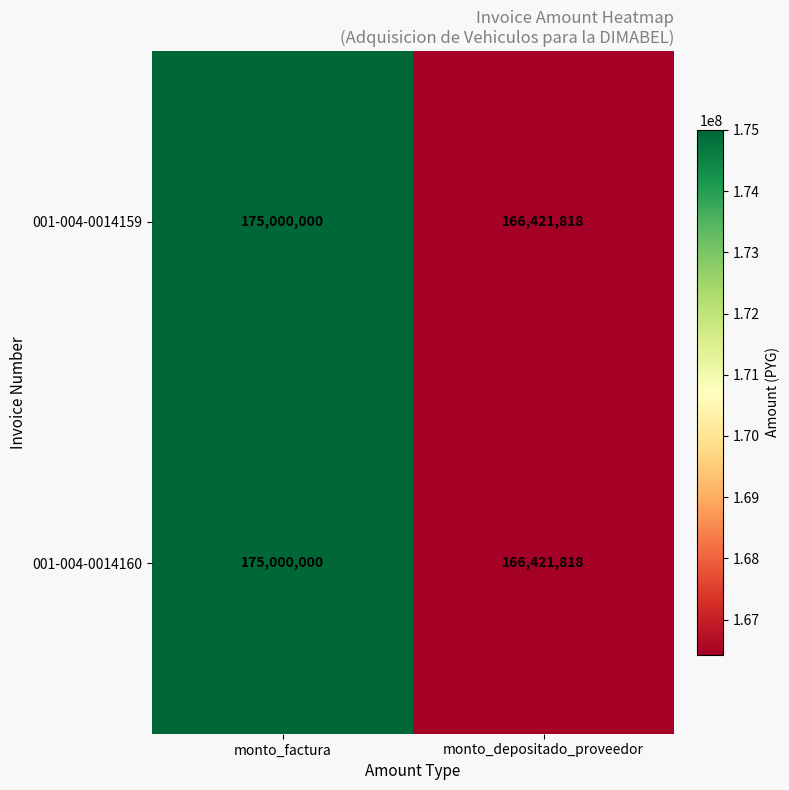

The value of 001-004-0014159 at monto_factura is 284825593. True or false?

False